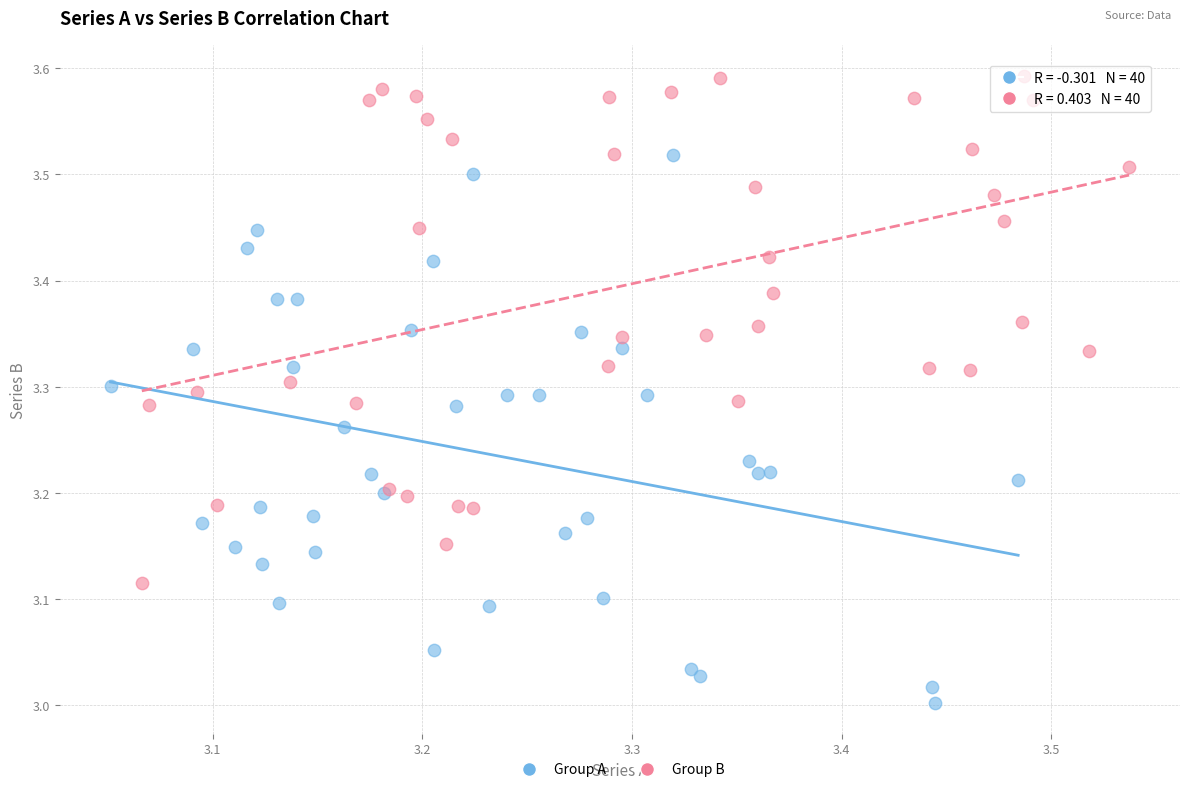

Which series has the largest Y range (max minus min)?

Group A